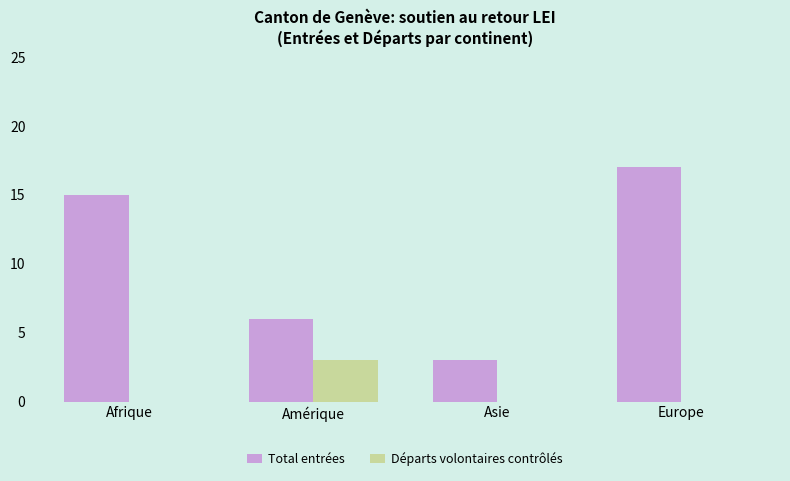

How many categories are shown in the chart?

4